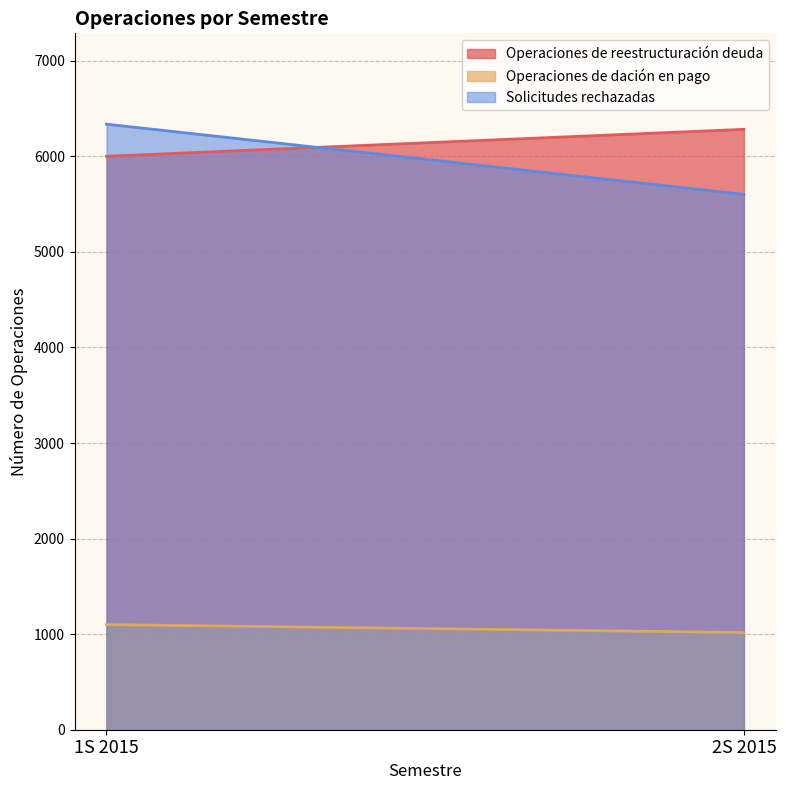

What is the total value across all series at 2S 2015?

12900